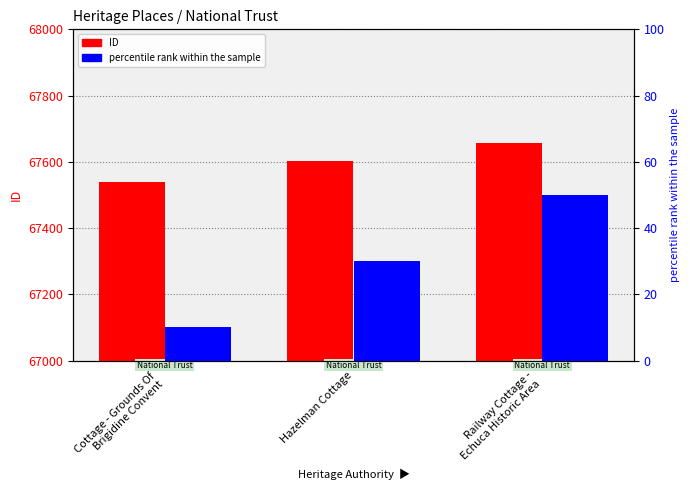

At which category is the sum across all series the highest?

Railway Cottage -
Echuca Historic Area